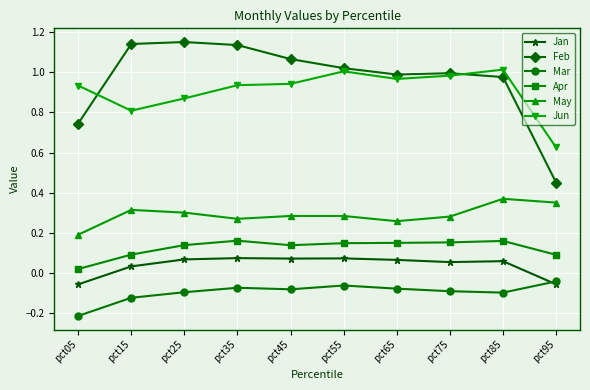

At which label is Jun closest to 0?

pct95